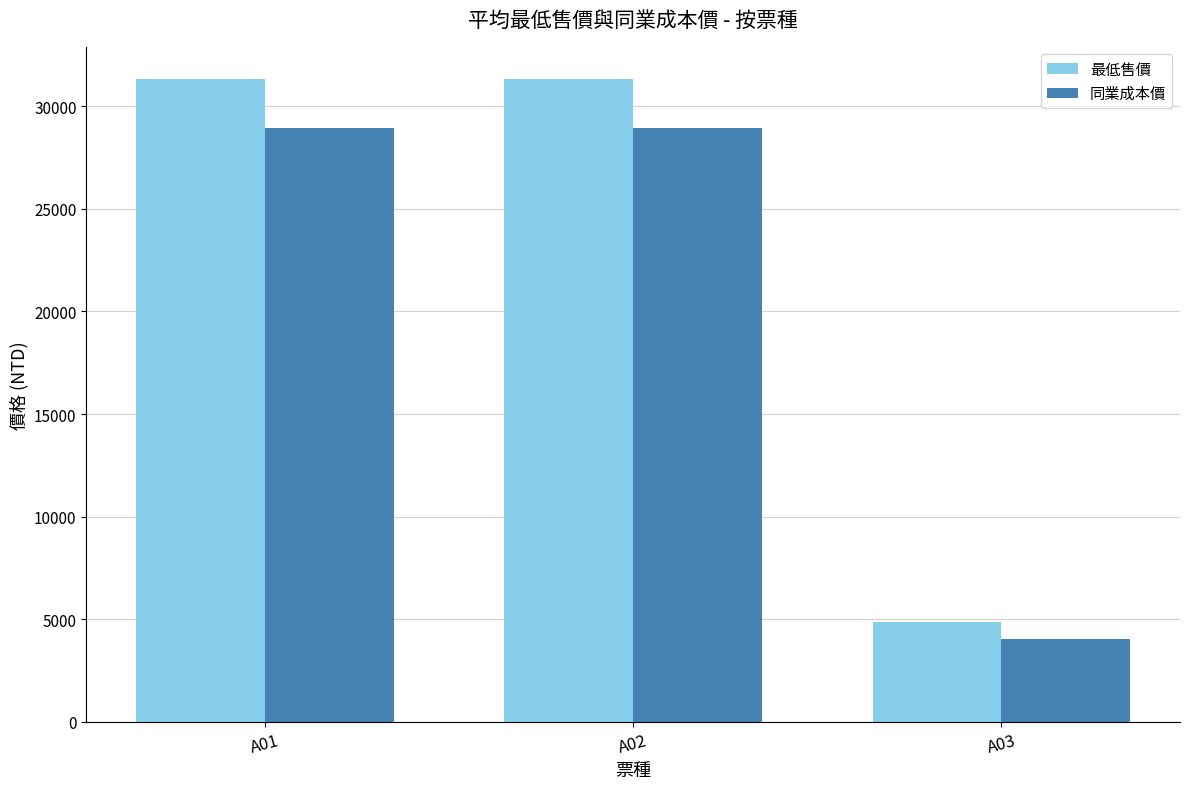

The value of 同業成本價 at A01 is 6629. True or false?

False